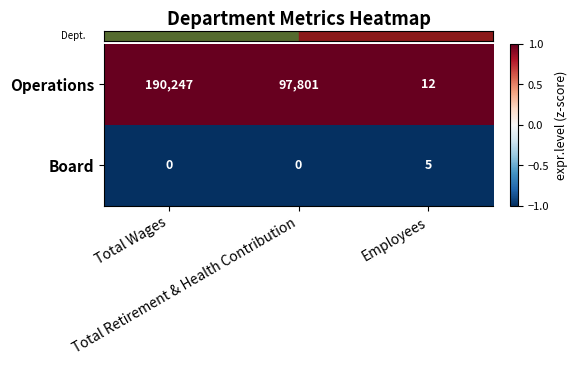

Count the Operations values in the range 12 to 190247.

3